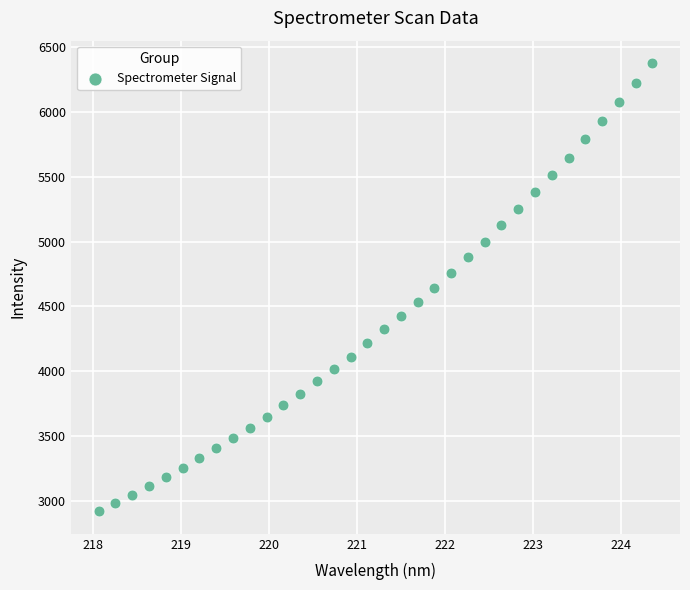

What is the range of X values (max minus min)?

6.3